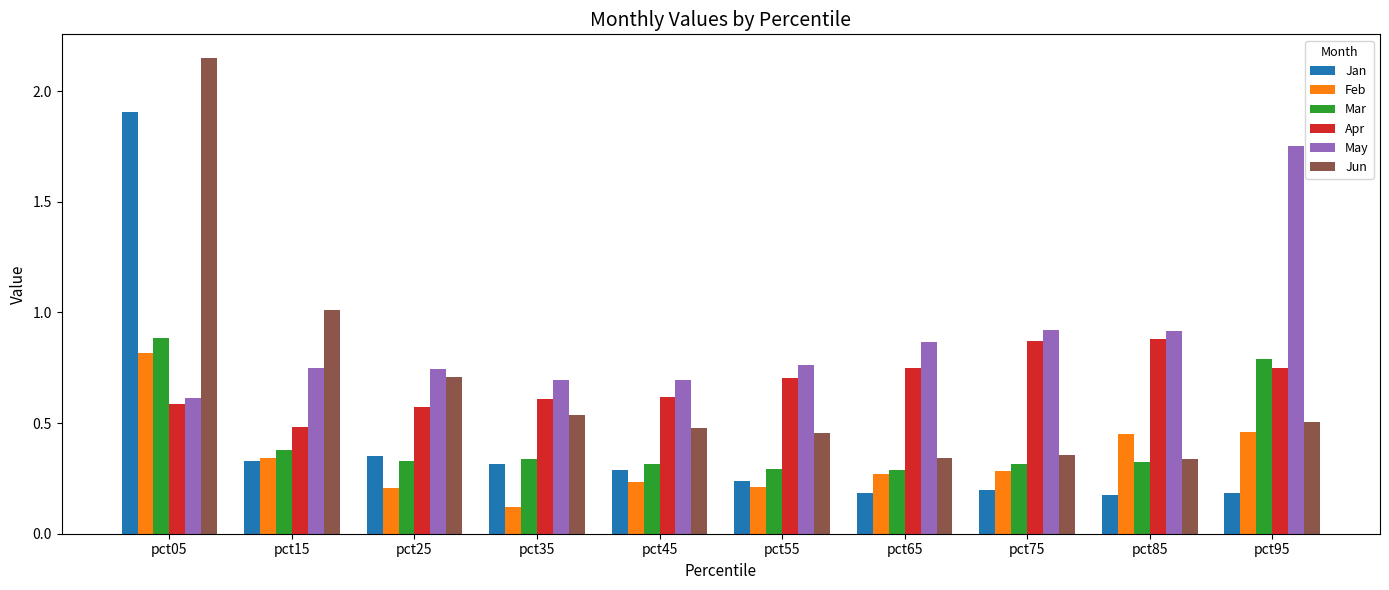

How many bars are there in total?

60